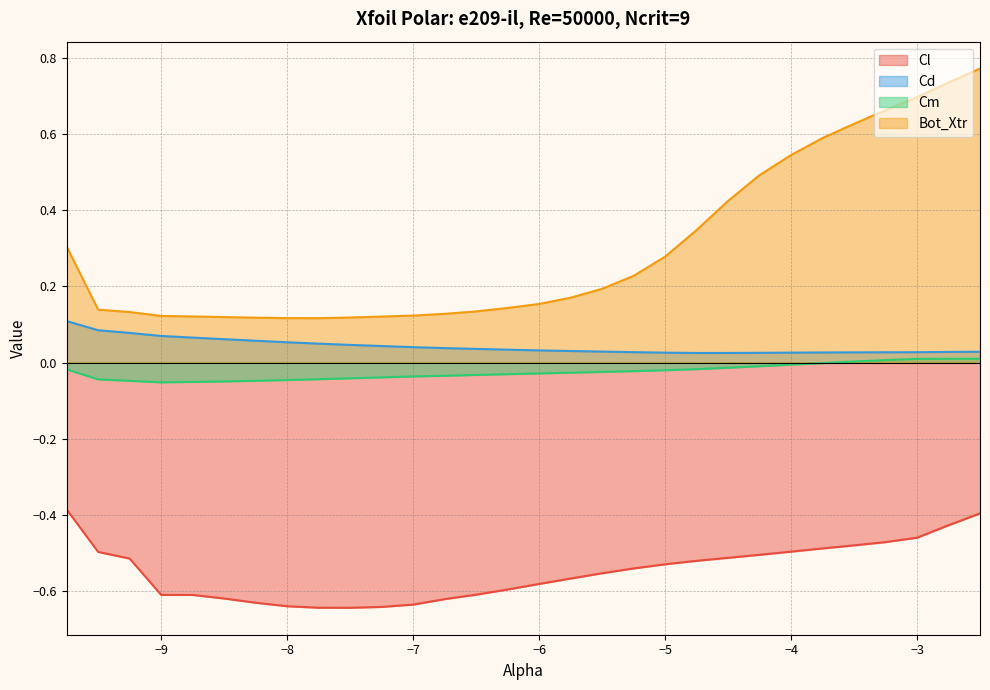

At which label is Cm closest to 0?

-3.75